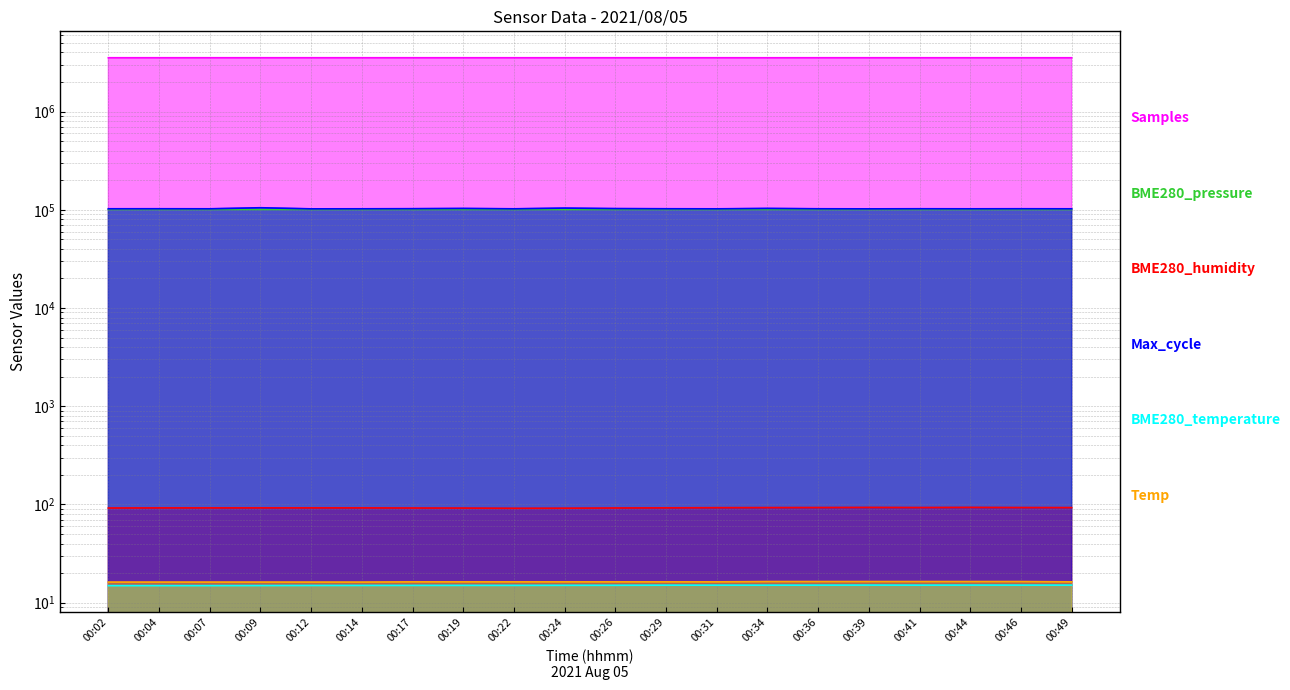

Rank the series by their maximum value, from highest to lowest.

Samples, Max_cycle, BME280_pressure, BME280_humidity, Temp, BME280_temperature